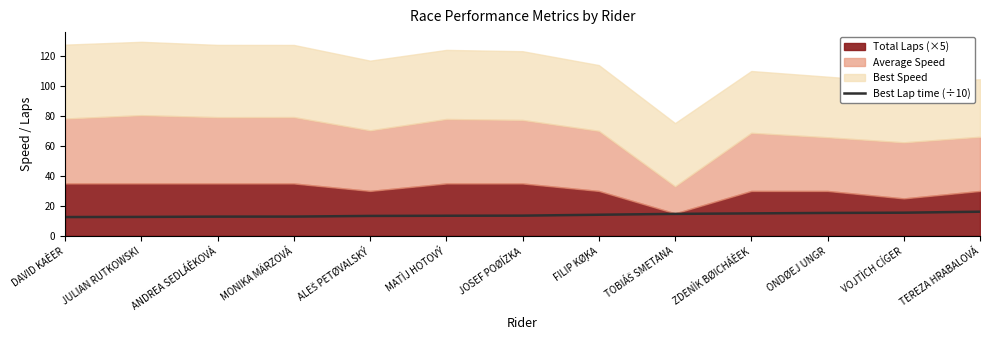

The Best Lap time (÷10) series shows 15.3 at ONDØEJ UNGR. True or false?

True